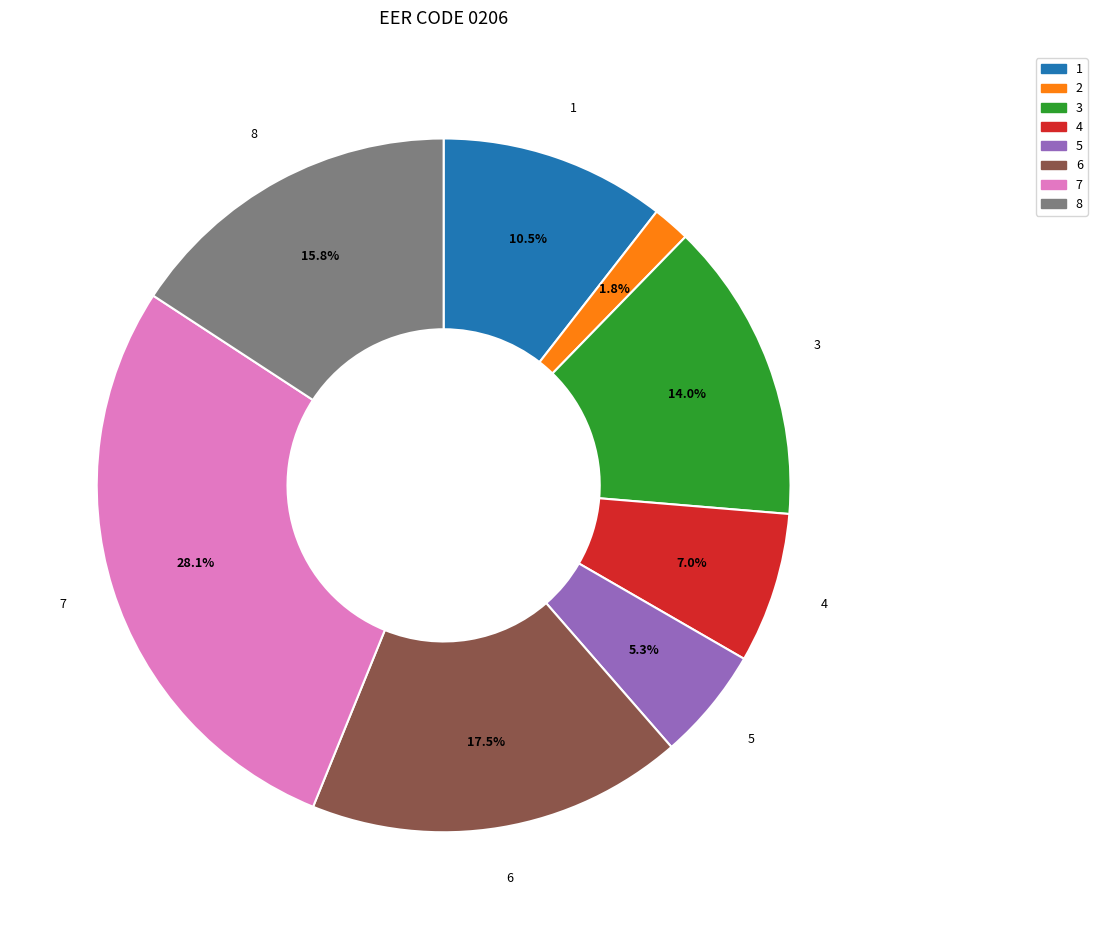

Is there any slice that represents more than half of the pie?

No